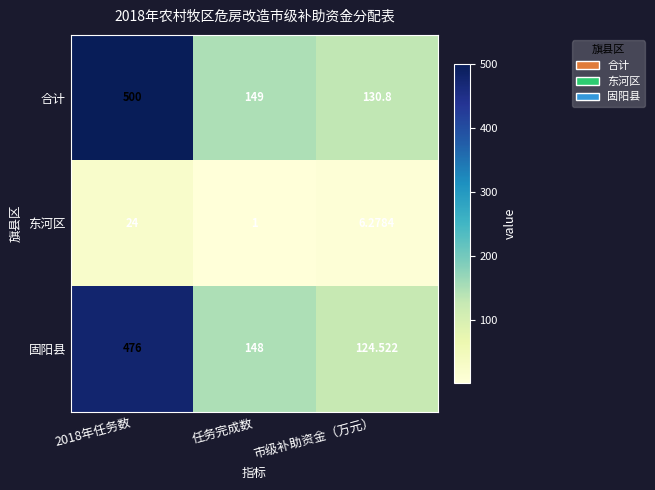

What is the spread (max minus min) of values at 2018年任务数?

476.0